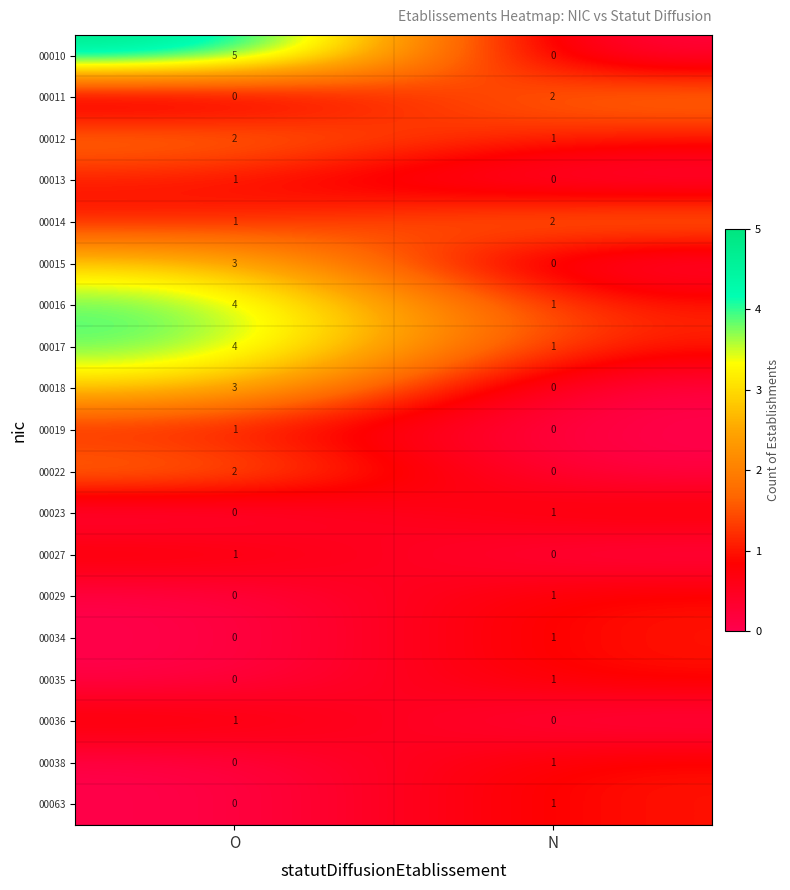

At which label does 00010 reach its peak?

O